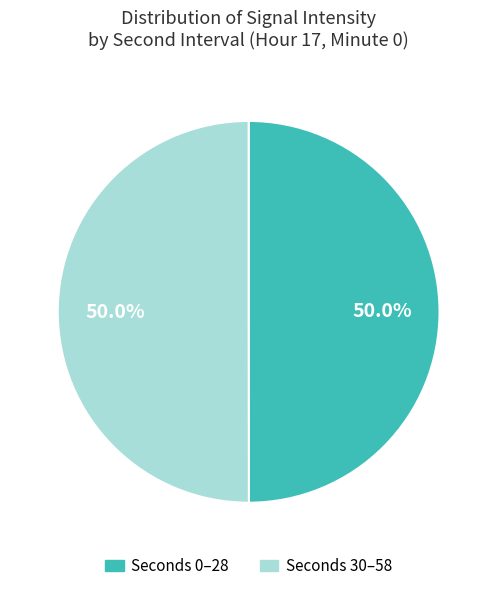

How many slices are in this pie chart?

2